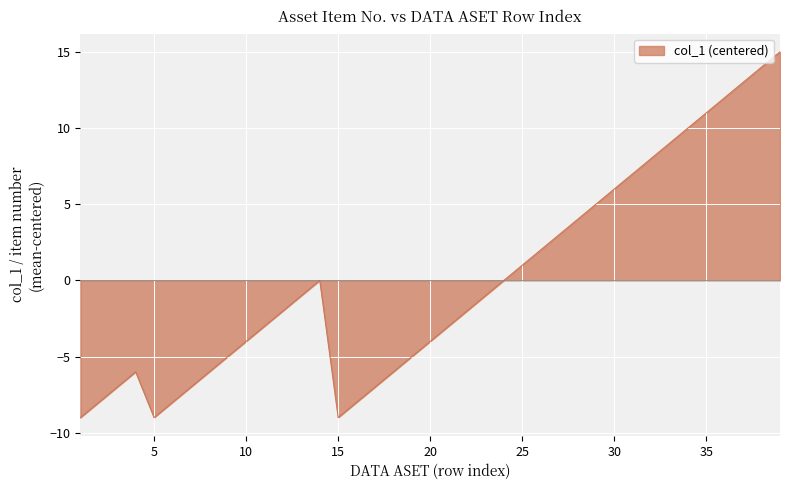

How many lines are shown in the chart?

1